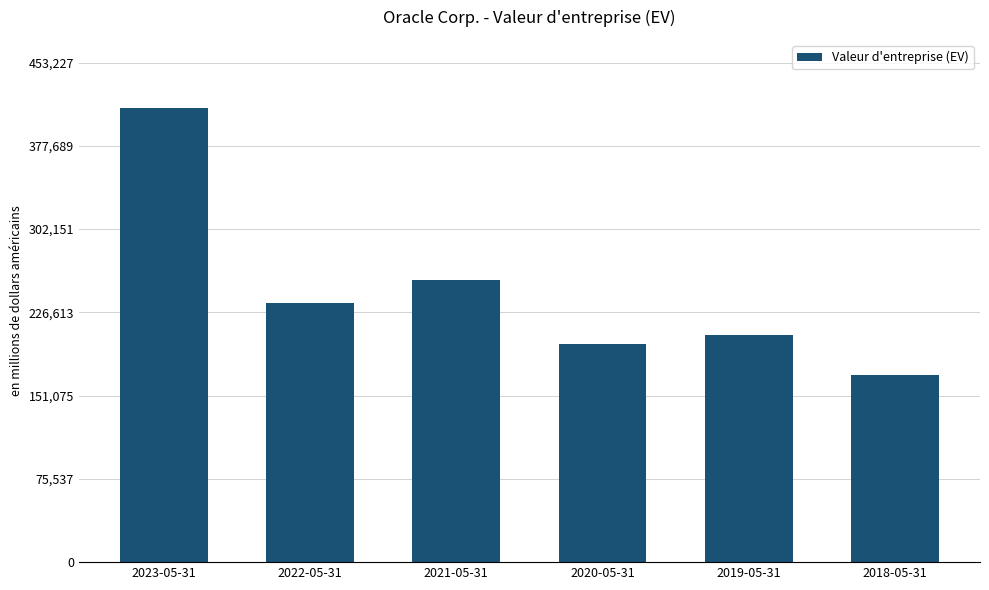

What is the change in value from 2019-05-31 to 2018-05-31?

-36699